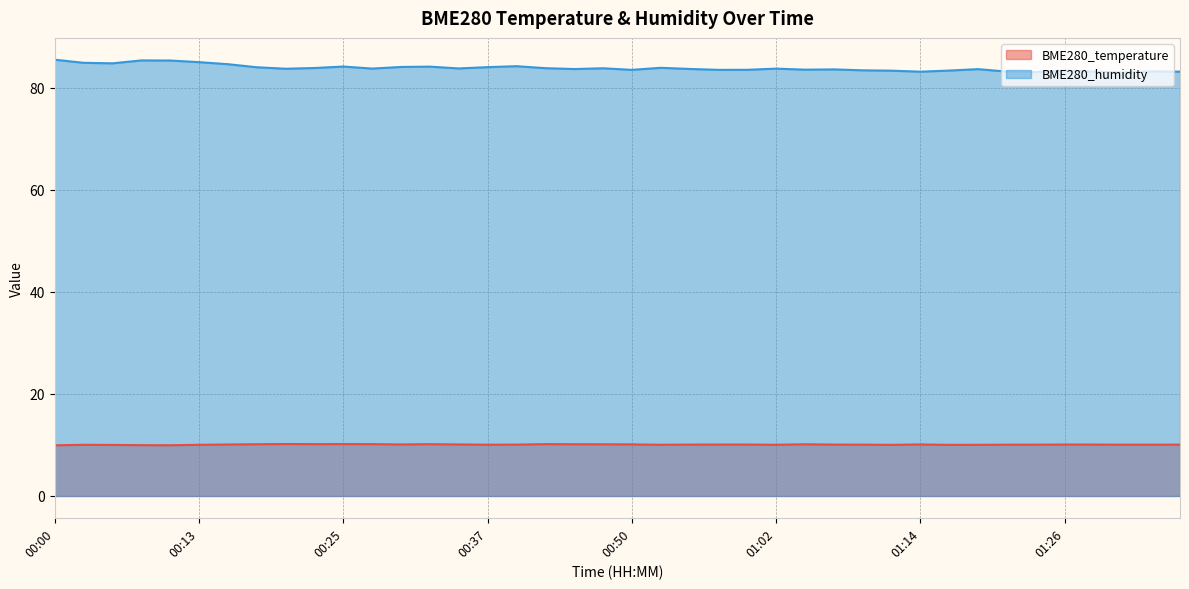

What is the sum of all BME280_humidity values?

3355.6